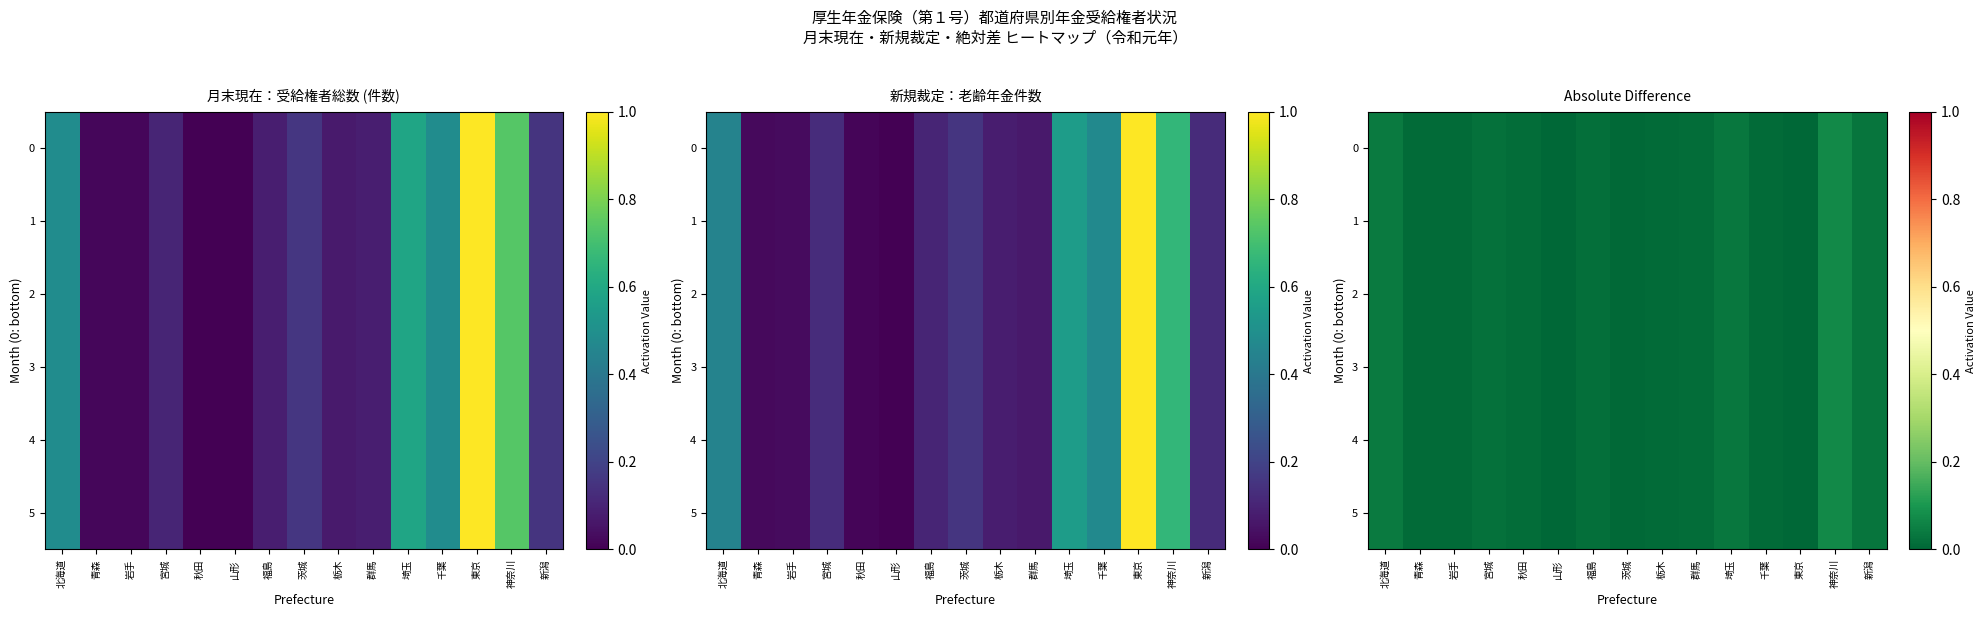

What is the total value across all series at 福島?

0.1